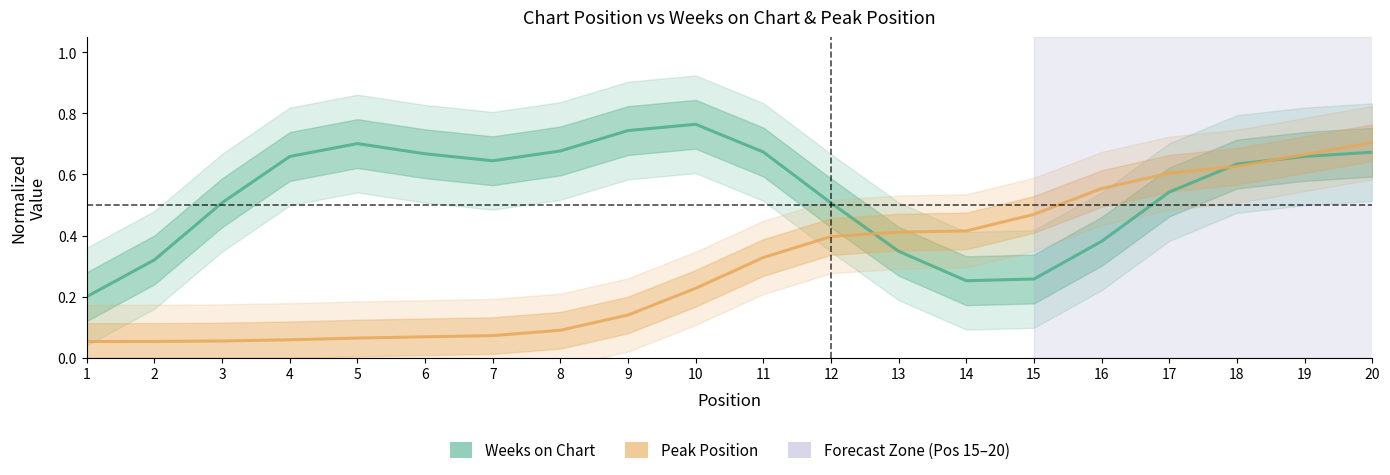

Reading right to left, what are all the values shown in this chart?

Weeks on Chart: 0.7	0.7	0.6	0.5	0.4	0.3	0.3	0.3	0.5	0.7	0.8	0.7	0.7	0.6	0.7	0.7	0.7	0.5	0.3	0.2
Peak Position: 0.7	0.7	0.6	0.6	0.6	0.5	0.4	0.4	0.4	0.3	0.2	0.1	0.1	0.1	0.1	0.1	0.1	0.1	0.1	0.1